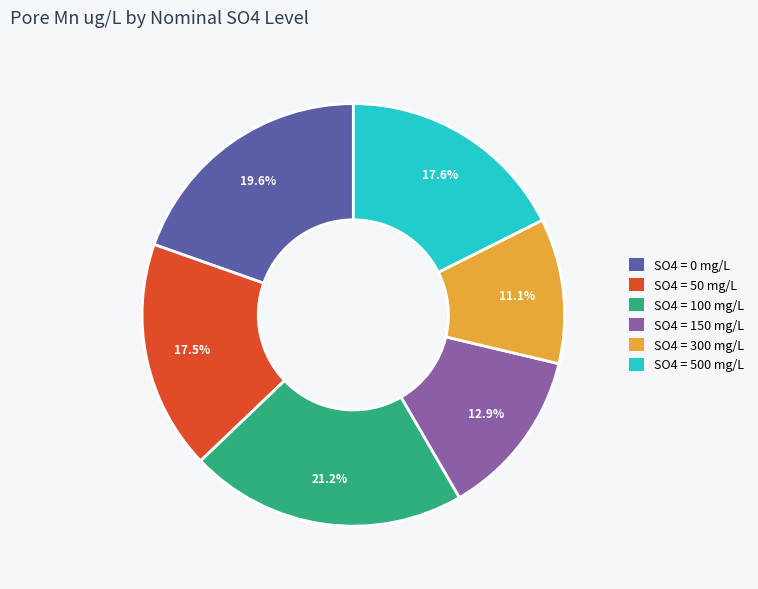

Does any single category account for the majority?

No